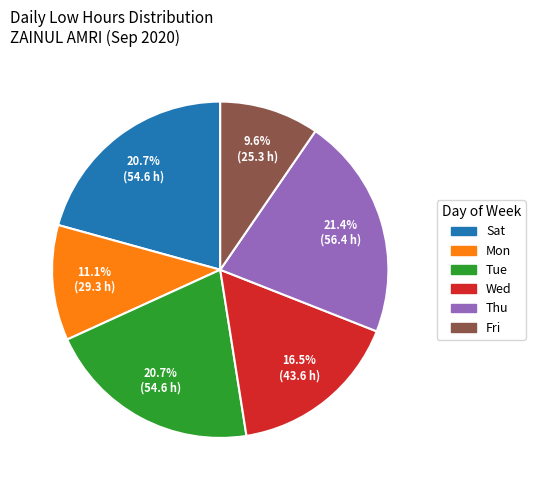

What is the ratio of the value at Thu to the value at Sat?

1.0